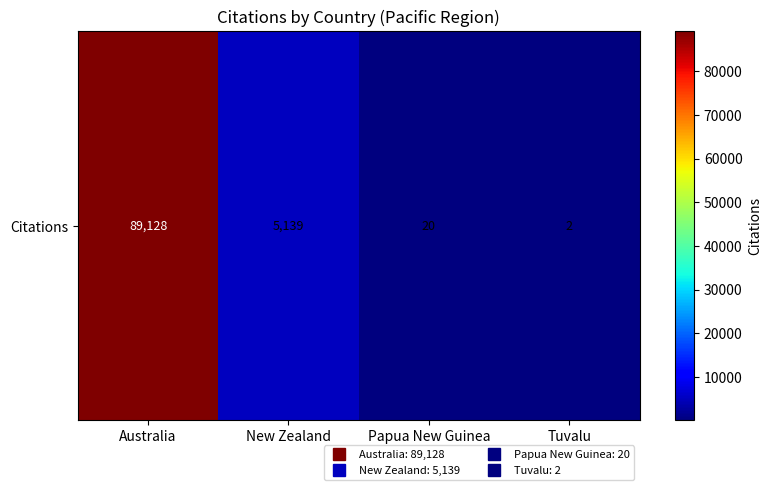

What is the difference between the second highest and minimum values?

5137